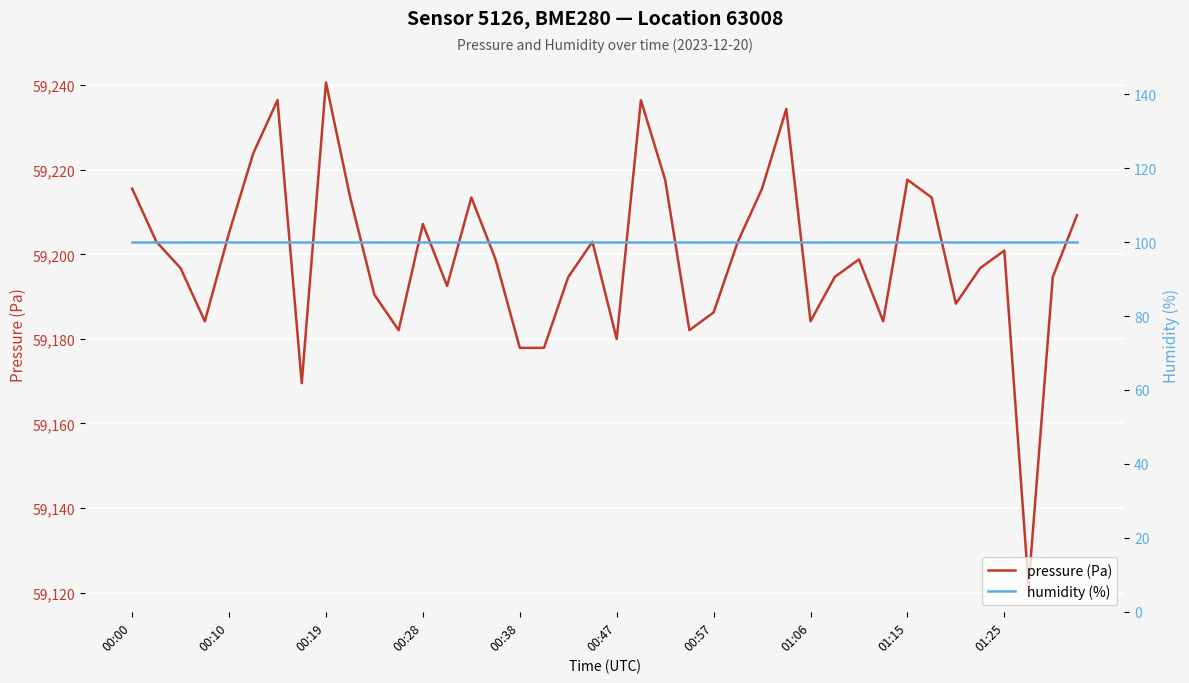

At which label does pressure (Pa) reach its peak?

00:19